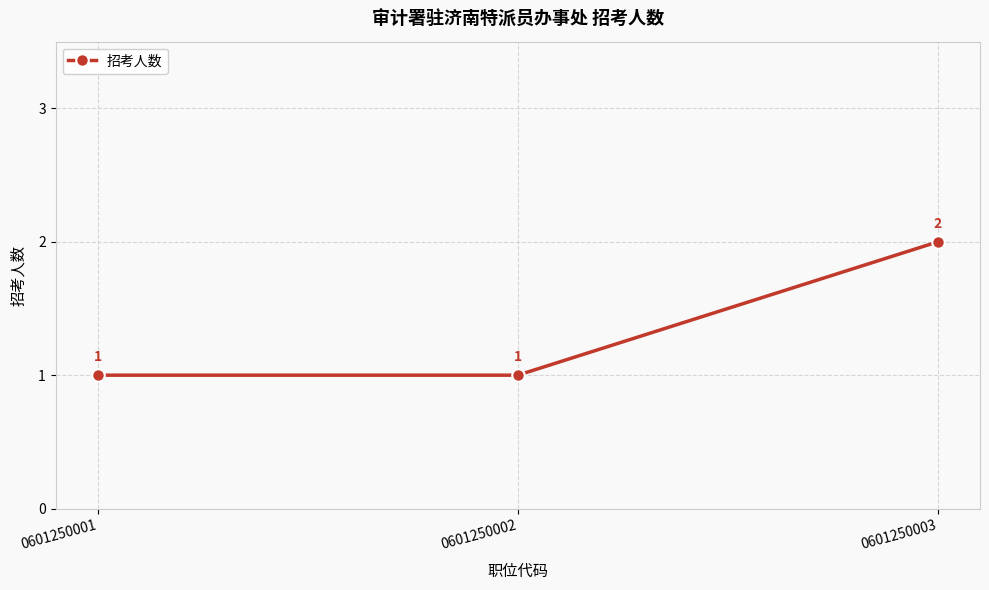

What is the sum of all values?

4